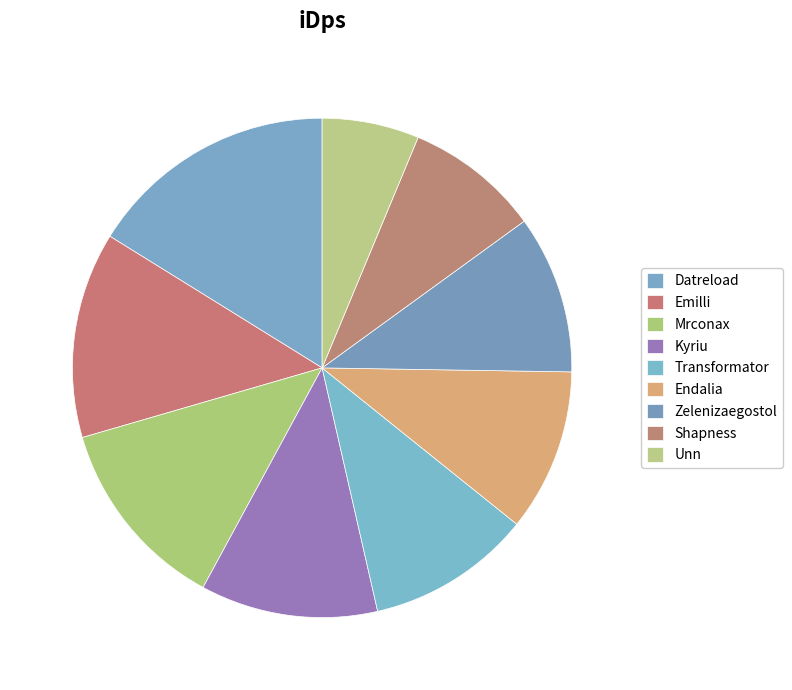

To the nearest percent, what is the difference between the Datreload and Transformator slice percentages?

6%